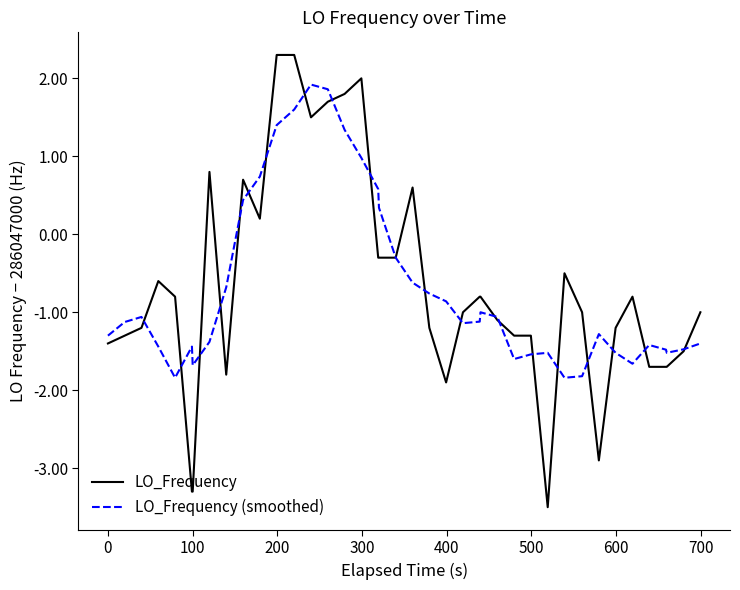

Which series has the widest spread of values?

LO_Frequency